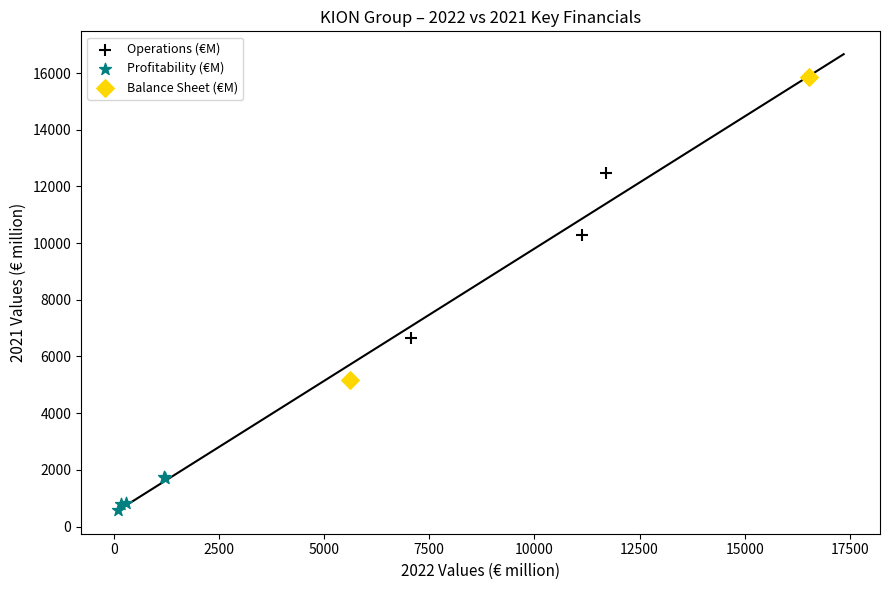

What are all the series names shown in the legend?

Operations (€M), Profitability (€M), Balance Sheet (€M)